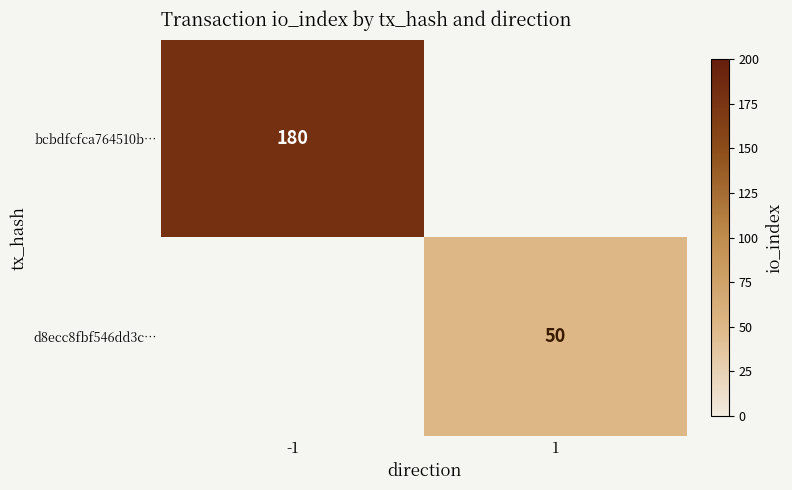

True or false: bcbdfcfca764510b… has a value of 61 at -1.

False